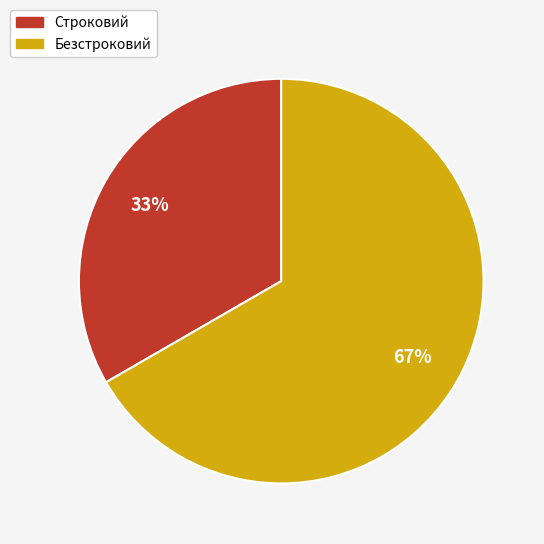

To the nearest percent, what is the average slice percentage?

50%